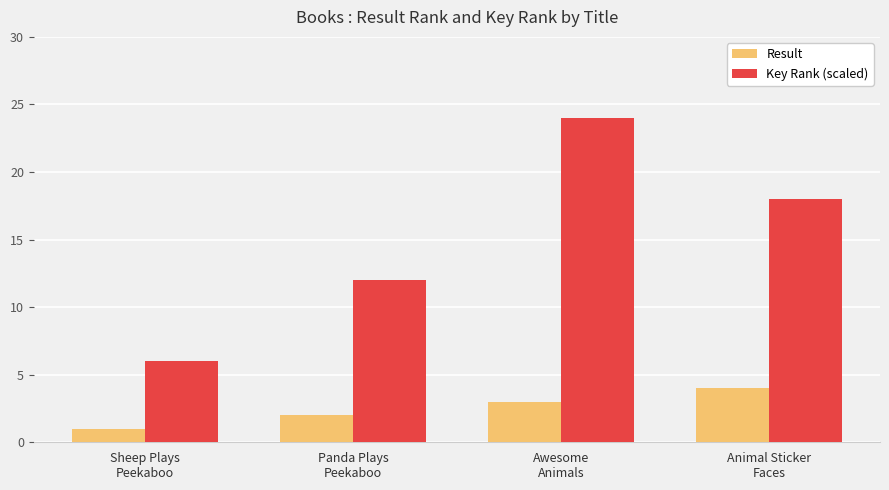

How many bars are there in total?

8